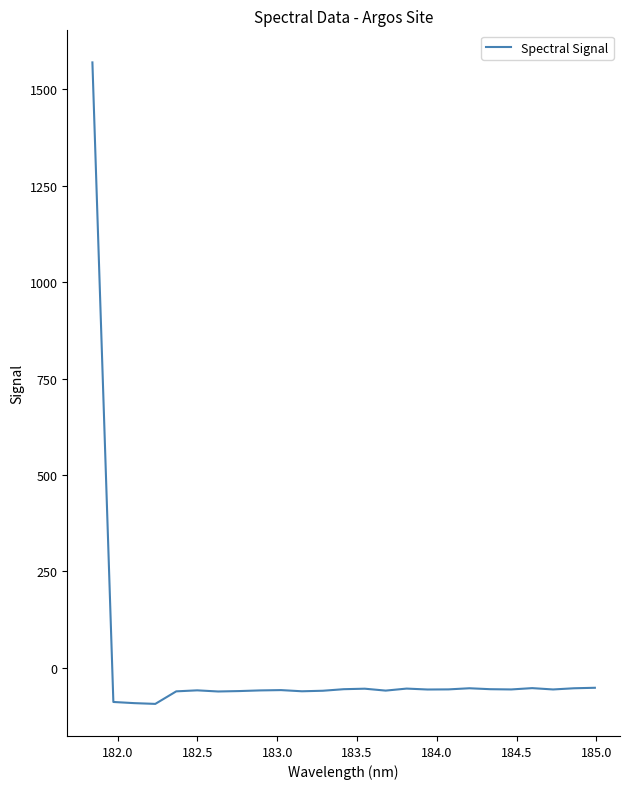

What is the maximum value shown in the chart?

1570.1